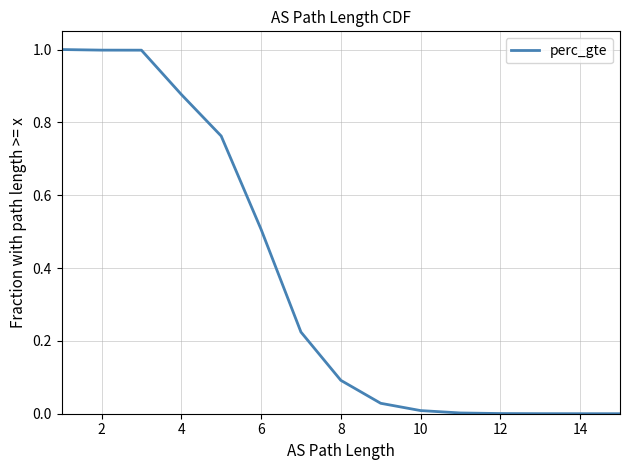

At which label is the value closest to 0?

15